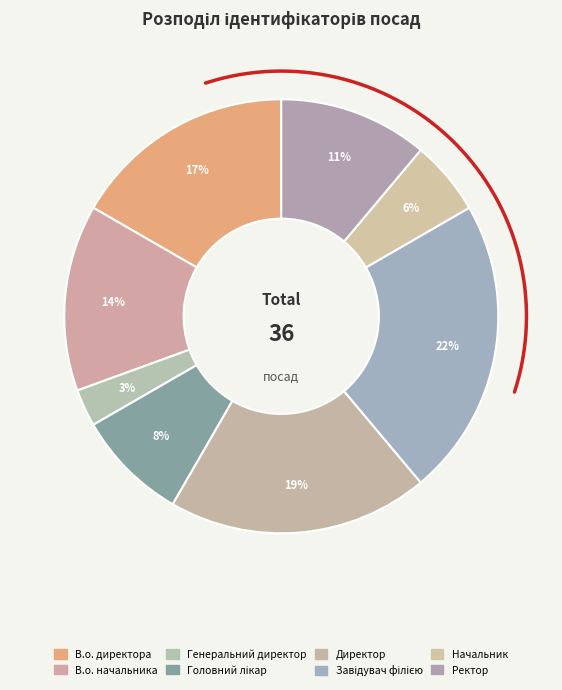

To the nearest percent, what is the difference between the Завідувач філією and В.о. начальника slice percentages?

8%